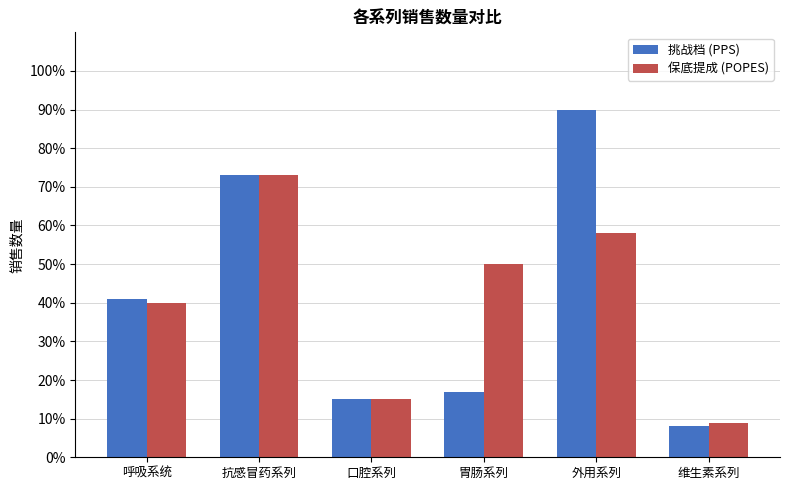

At which category is the sum across all series the highest?

外用系列